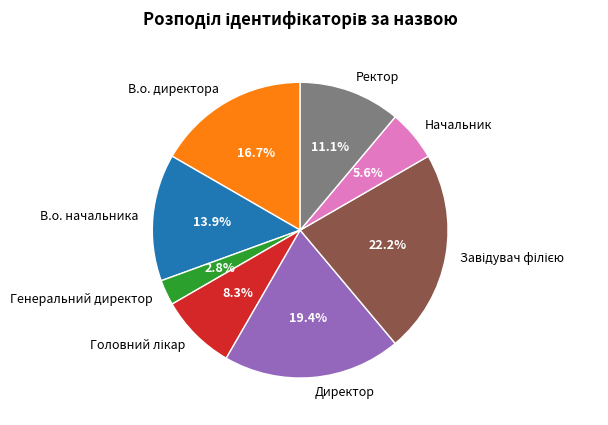

Does any single category account for the majority?

No